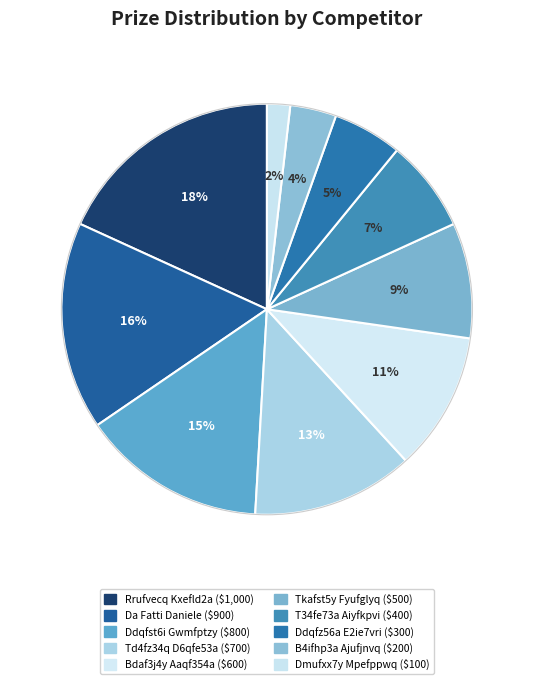

How many slices are in this pie chart?

10